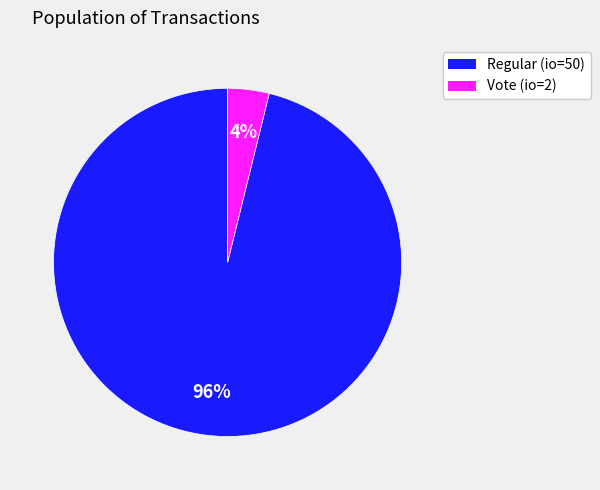

Is there any slice that represents more than half of the pie?

Yes